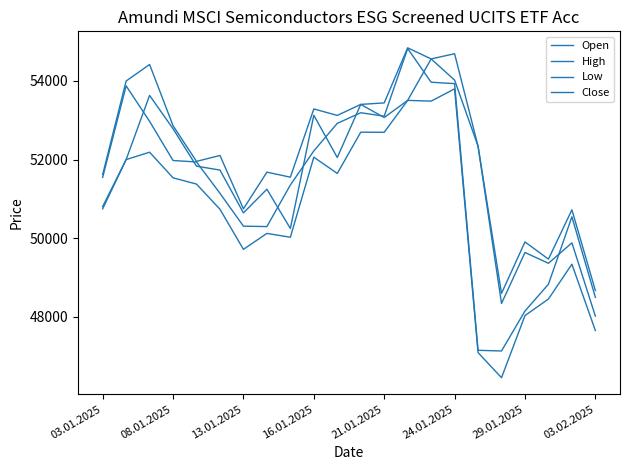

True or false: Low and Open cross at least once.

False